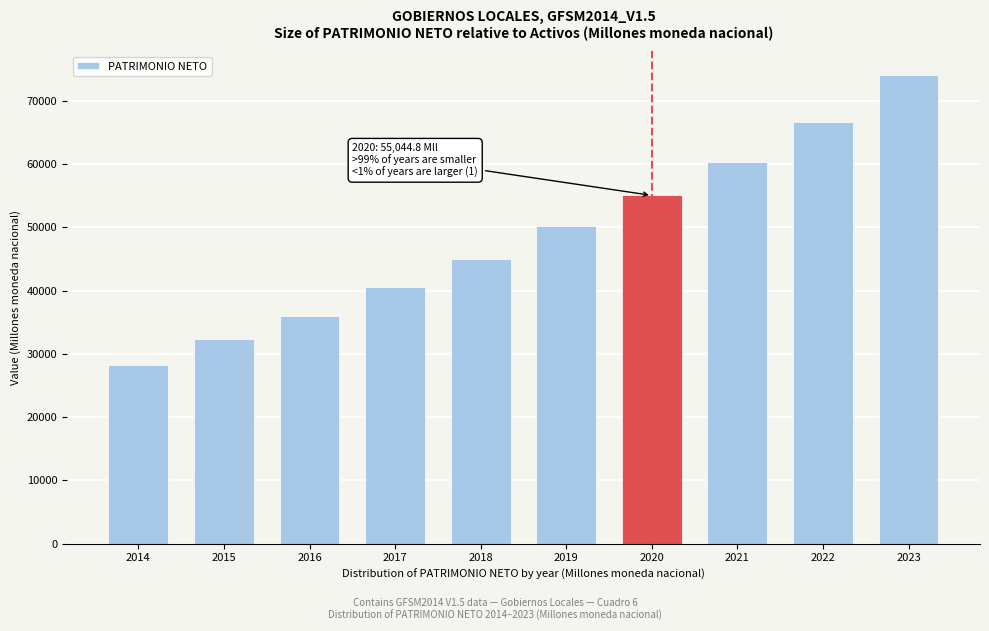

Reading left to right, transcribe all the data shown in this chart.

28313.0	32330.1	35991.2	40619.0	44933.2	50222.9	55044.8	60353.2	66659.6	74098.4